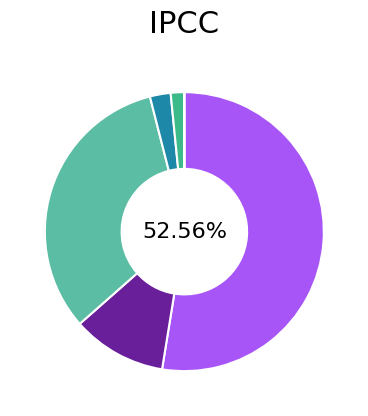

What is the largest slice in the pie chart?

Общегосударственные вопросы